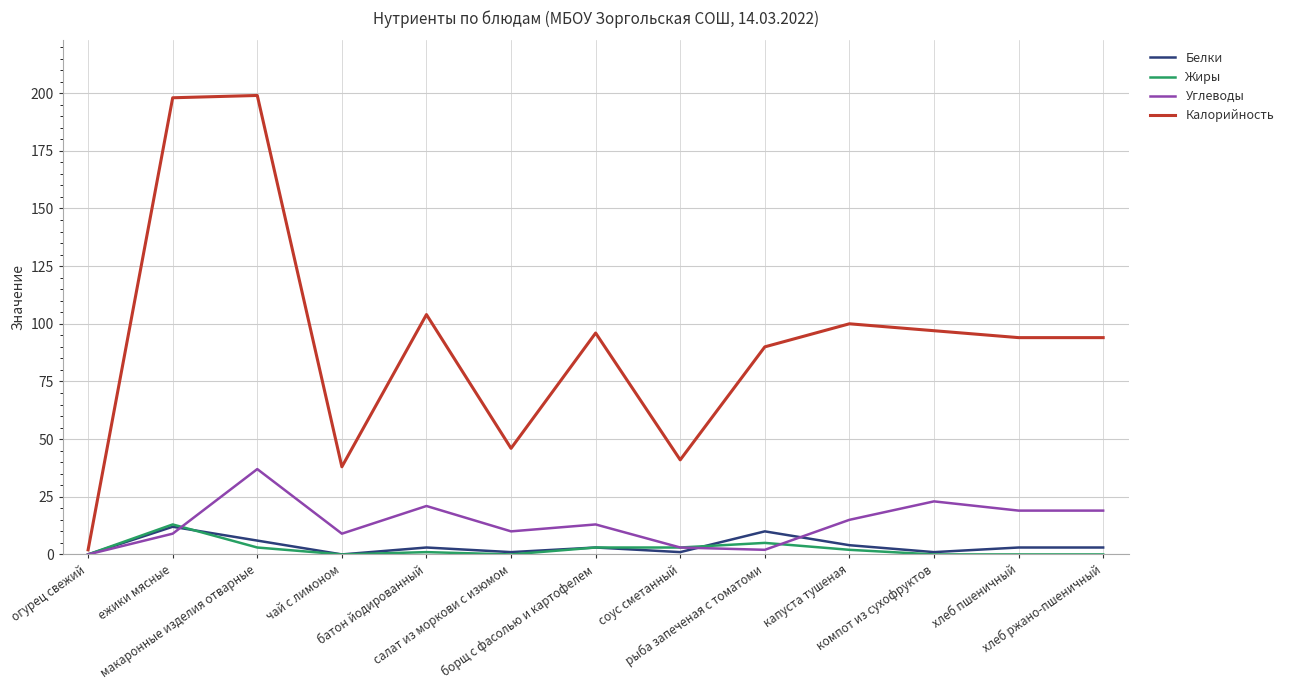

How many interior local valleys does the Белки series have?

4